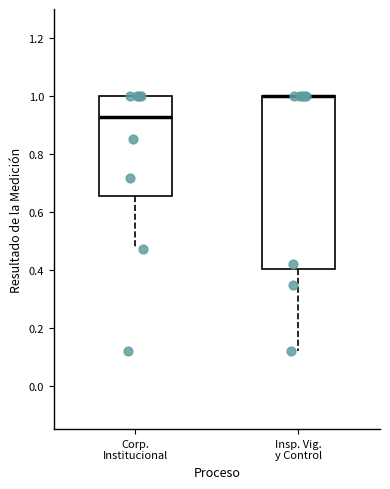

Where is the upper edge of the box for Corp. Institucional on the y-axis? The values are not printed on the chart, so give them approximately, as read against the axis.

1.00